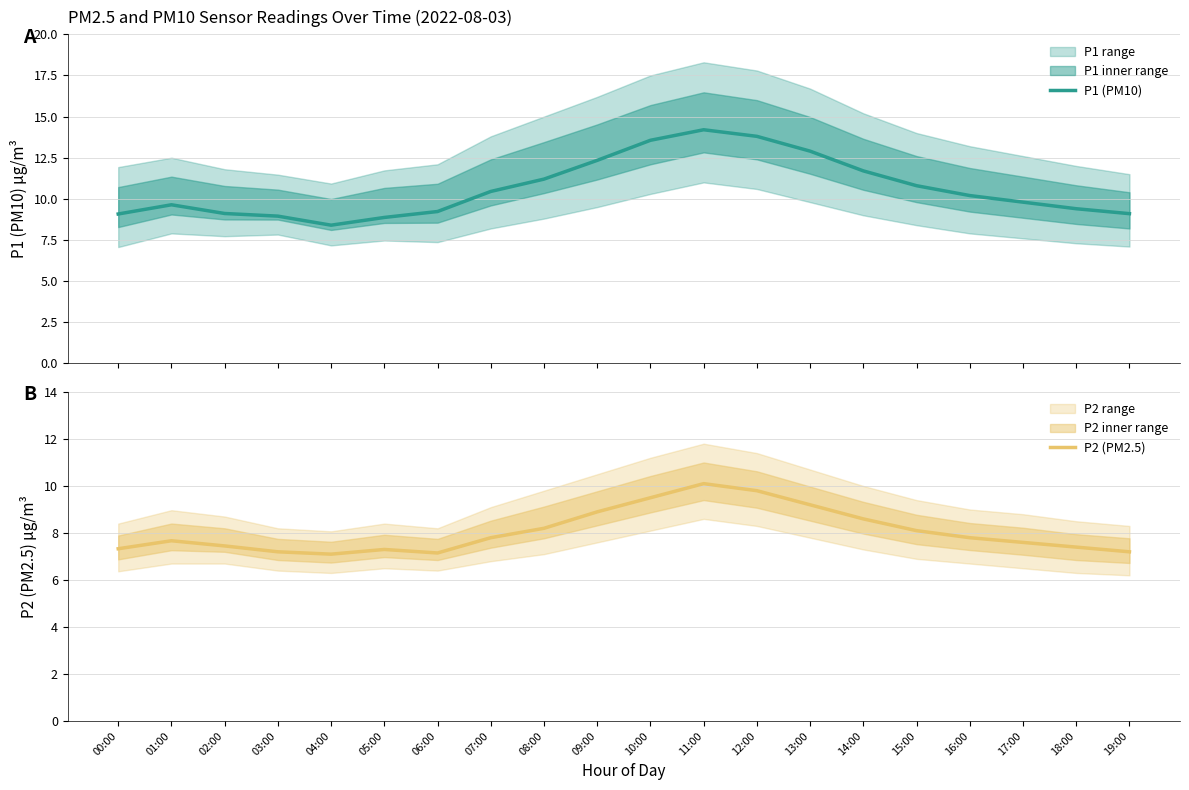

Where is the first local maximum for P2 (PM2.5)?

01:00